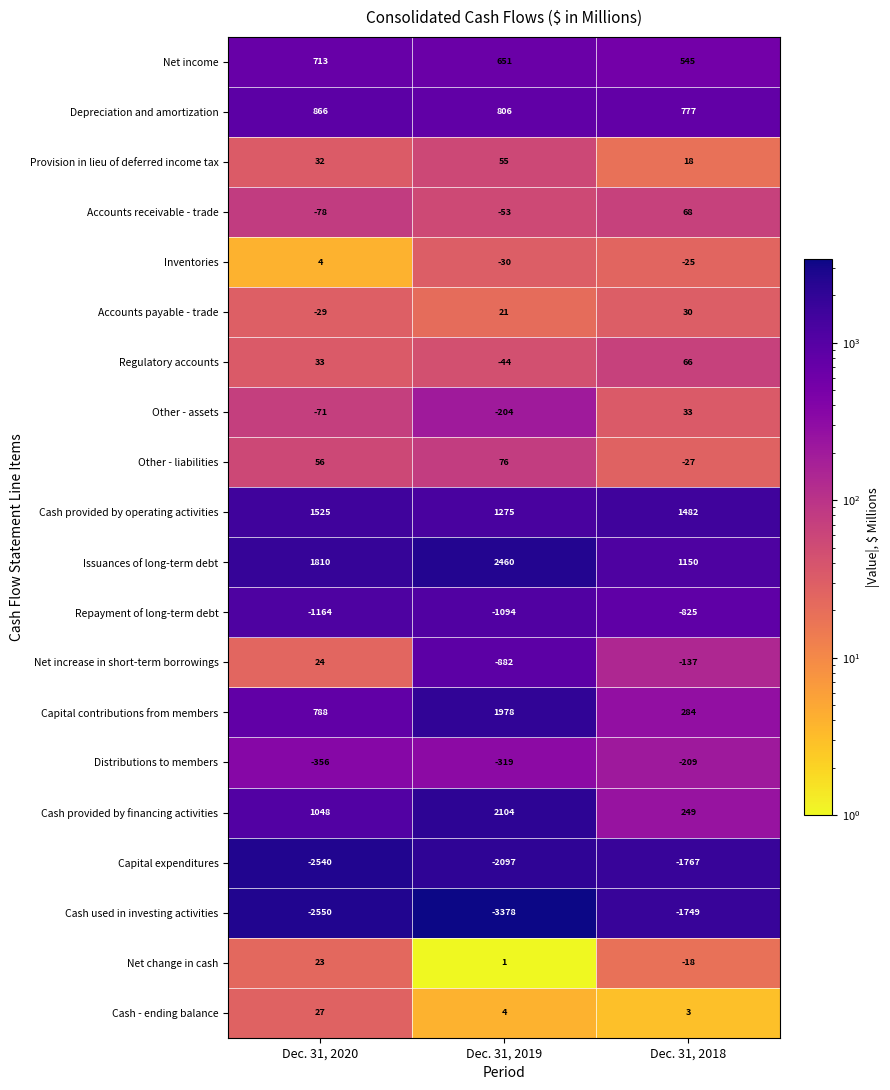

What is the average value of the Other - assets series?

-81